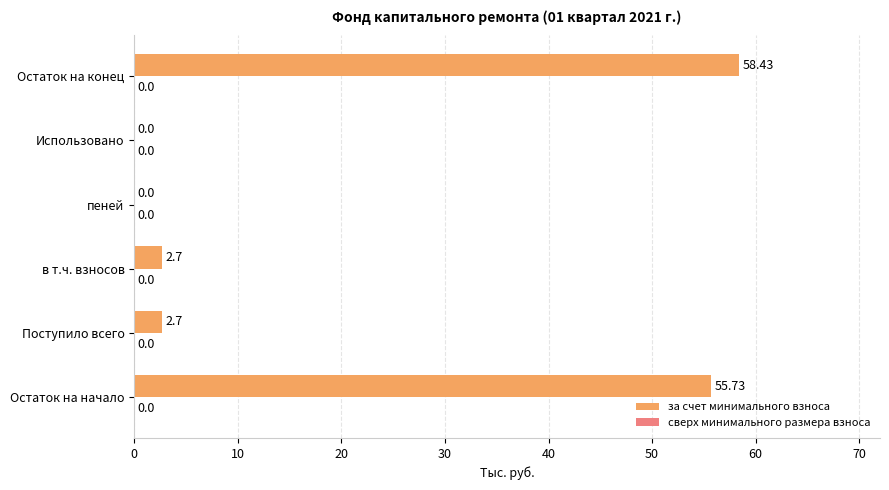

Between Остаток на начало and Использовано, which is larger?

Остаток на начало